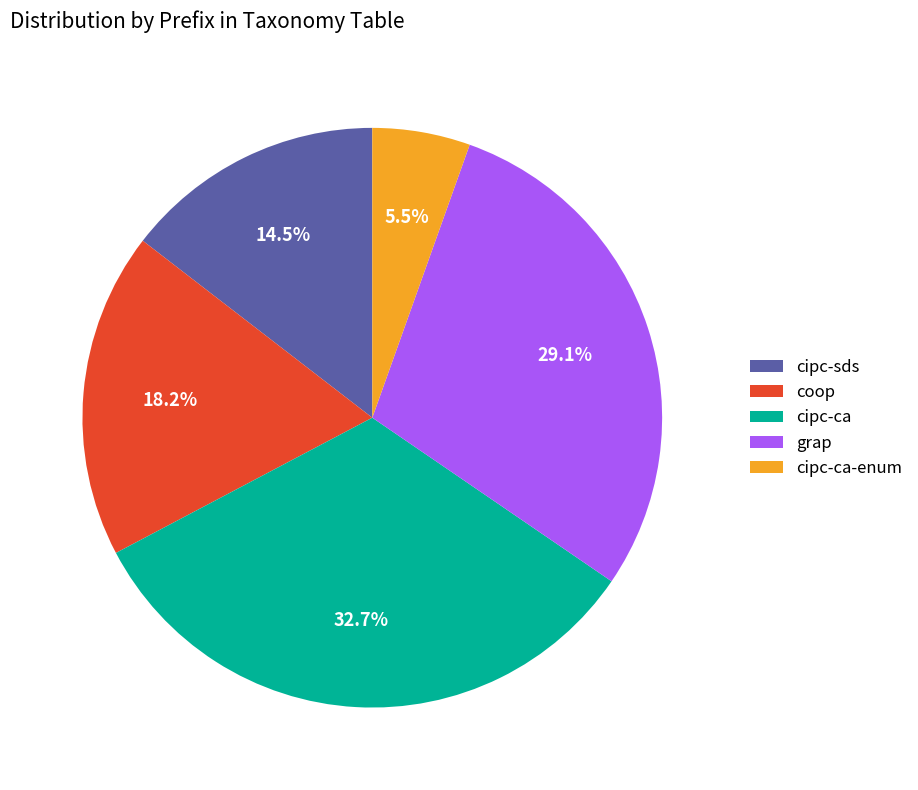

Which category has the smallest portion of the pie?

cipc-ca-enum